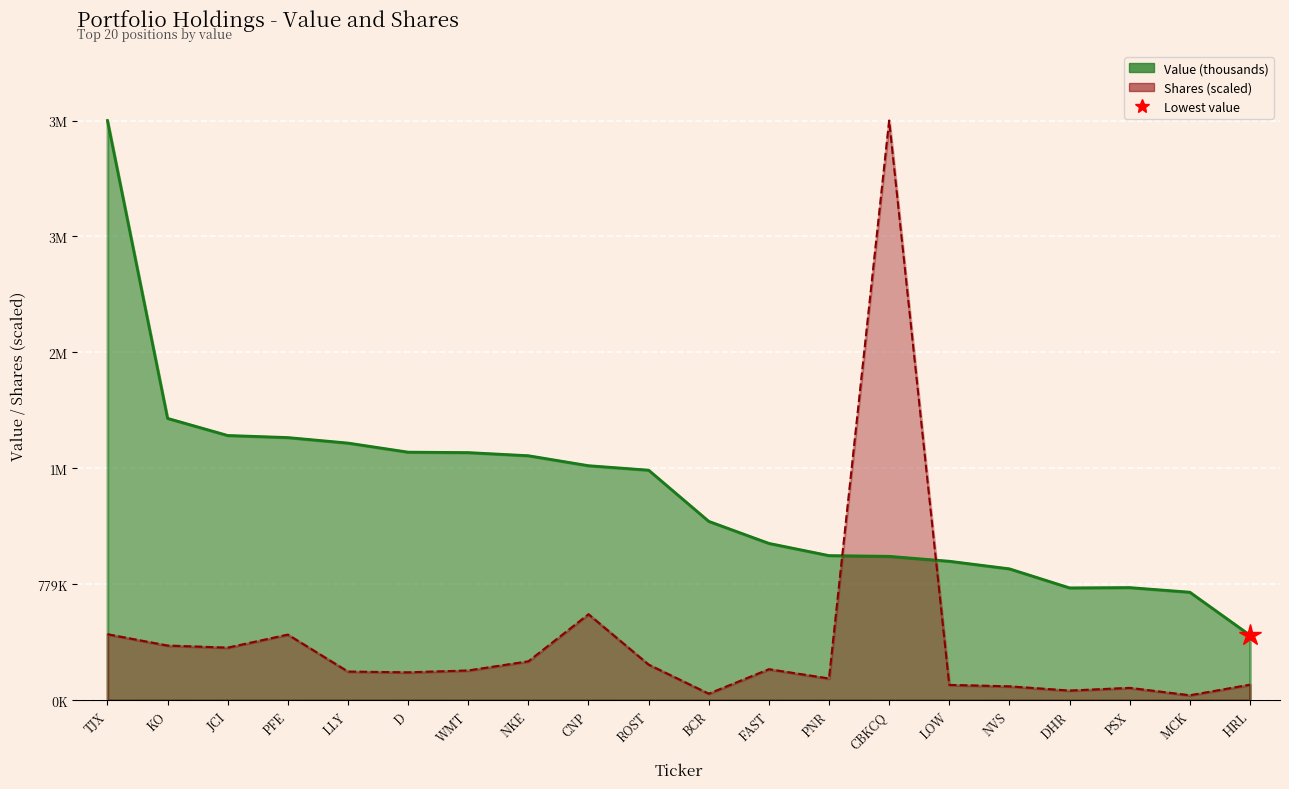

What is the sum of the Value (thousands) values at LLY and PNR?

2702000.0